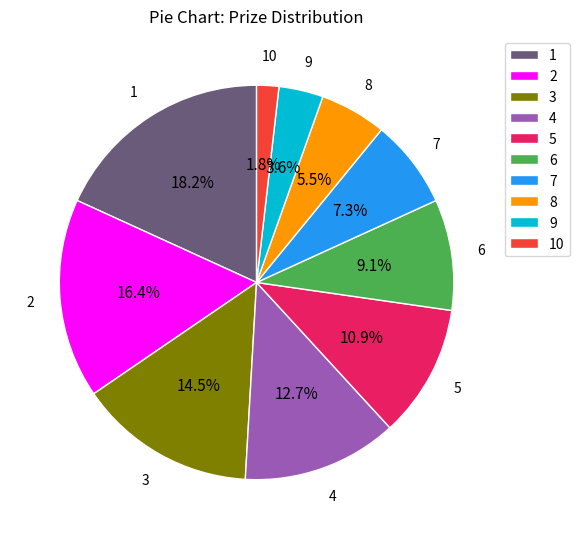

What percentage is the 7 slice, to the nearest percent?

7%